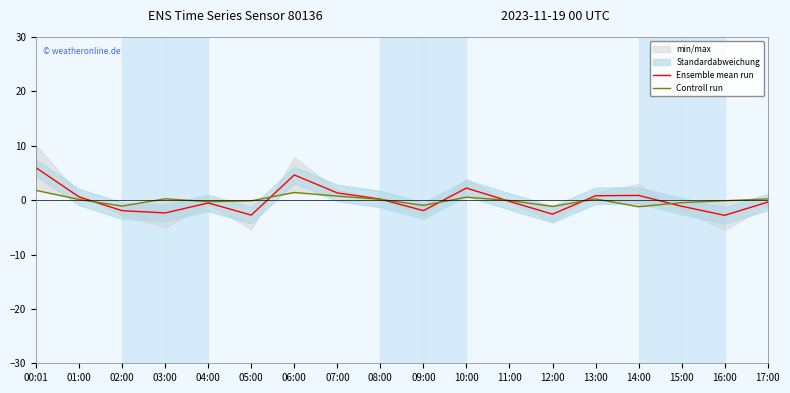

What is the approximate value of Ensemble mean run at 01:00?

0.6